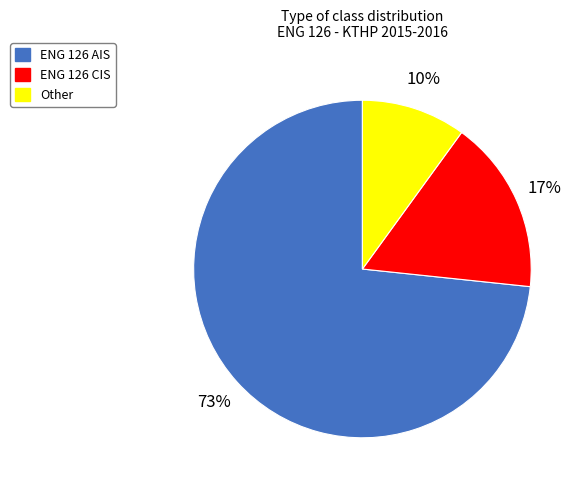

Does ENG 126 CIS represent more than half of the total?

No